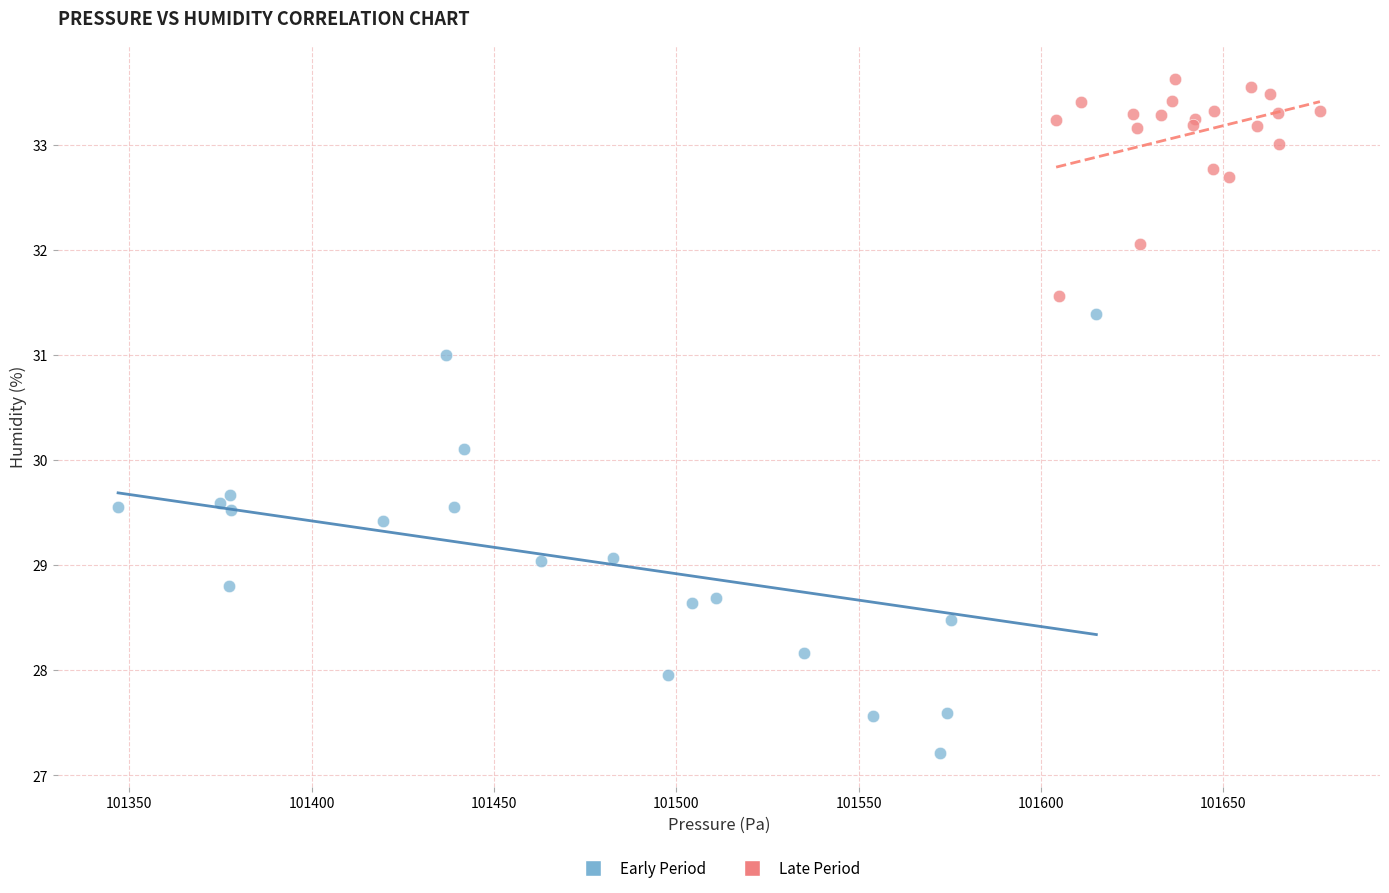

Which series reaches the maximum Y coordinate?

Late Period